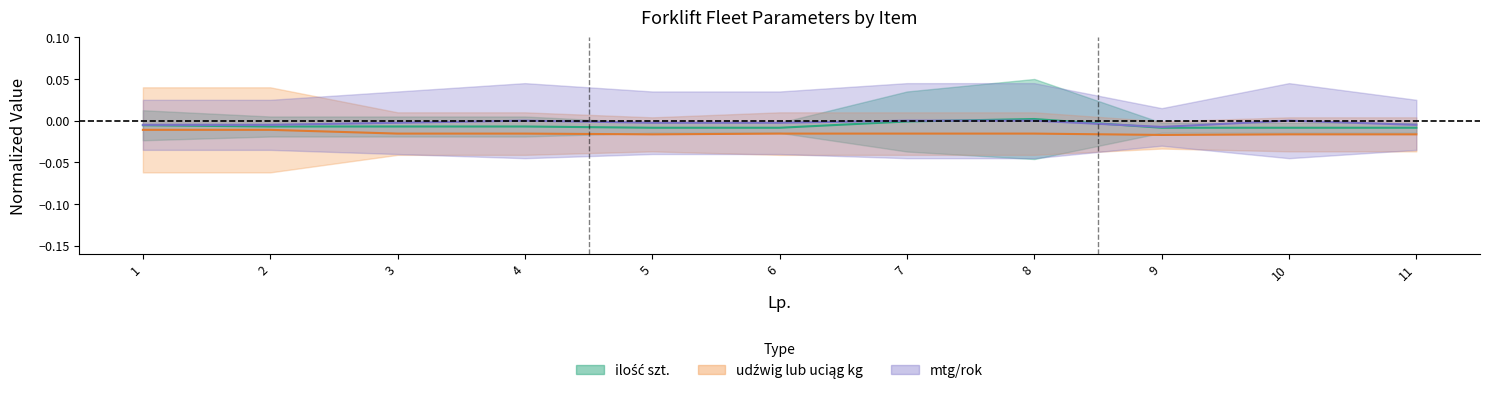

List the labels in order of mtg/rok value, smallest first.

9, 1, 2, 11, 3, 5, 6, 4, 7, 8, 10